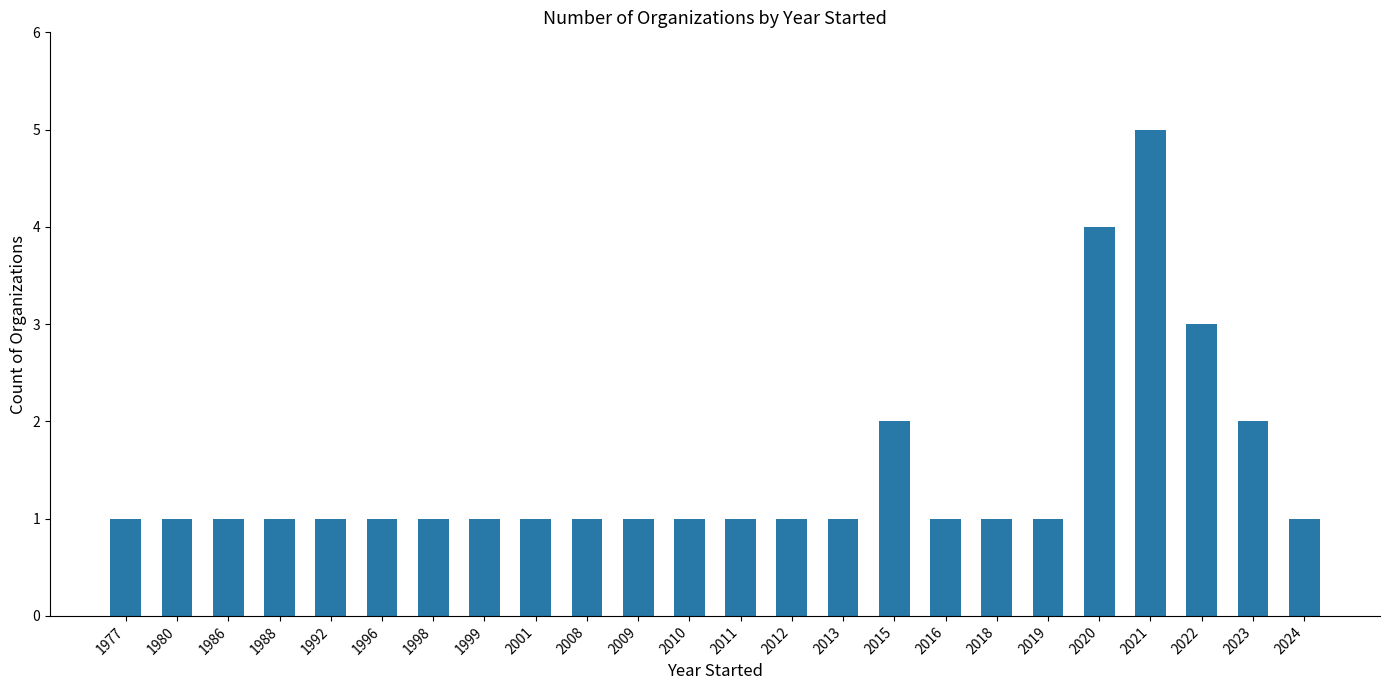

Approximately how many times larger is the value at 2009 compared to 1977?

1.0